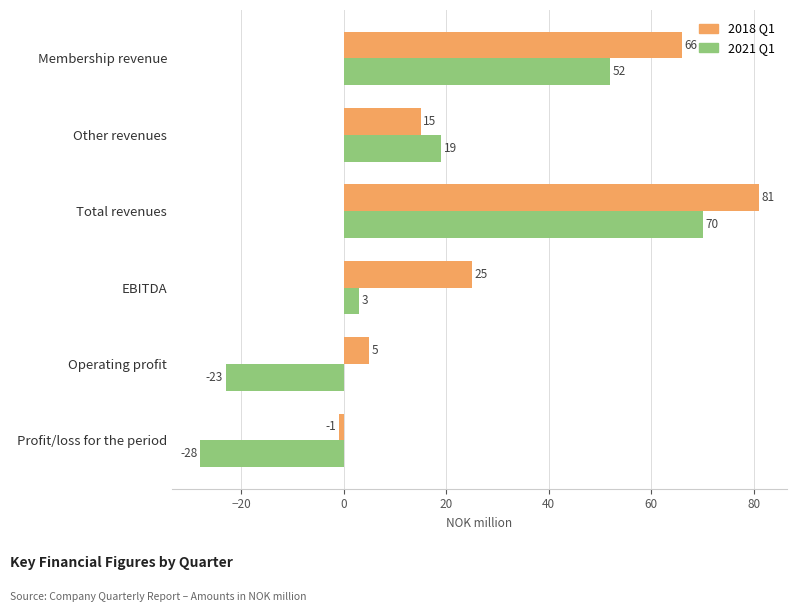

At which label is 2018 Q1 closest to 40?

EBITDA